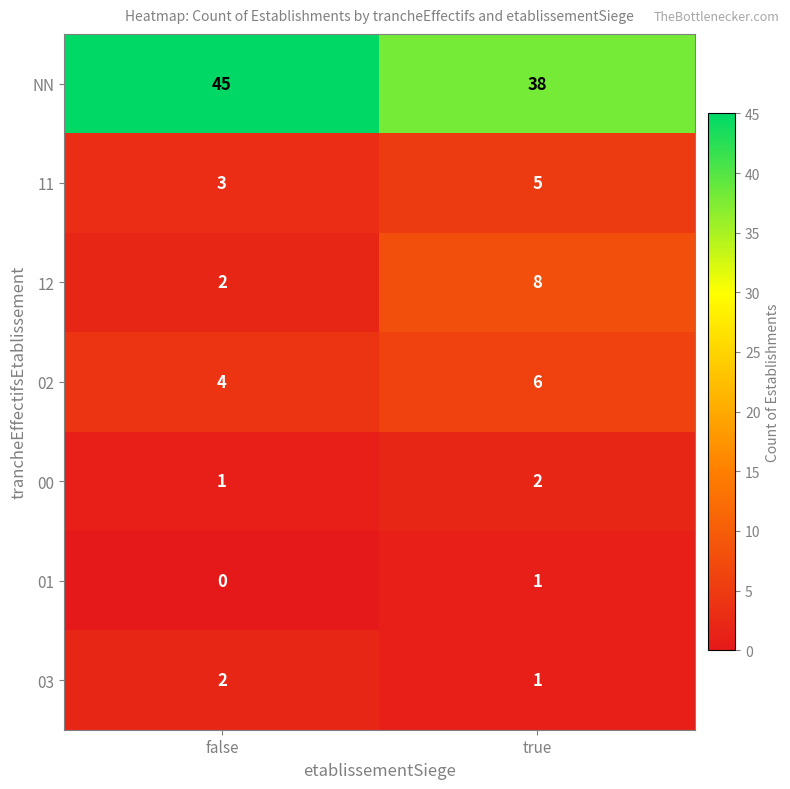

Which category has the highest value in the 03 series?

false